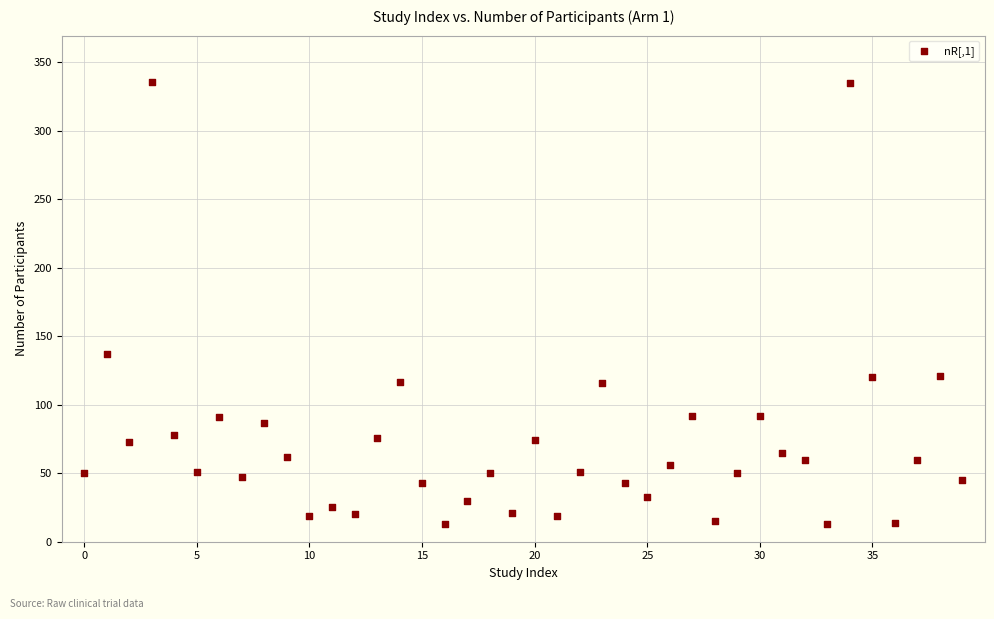

What is the range of Y values (max minus min)?

323